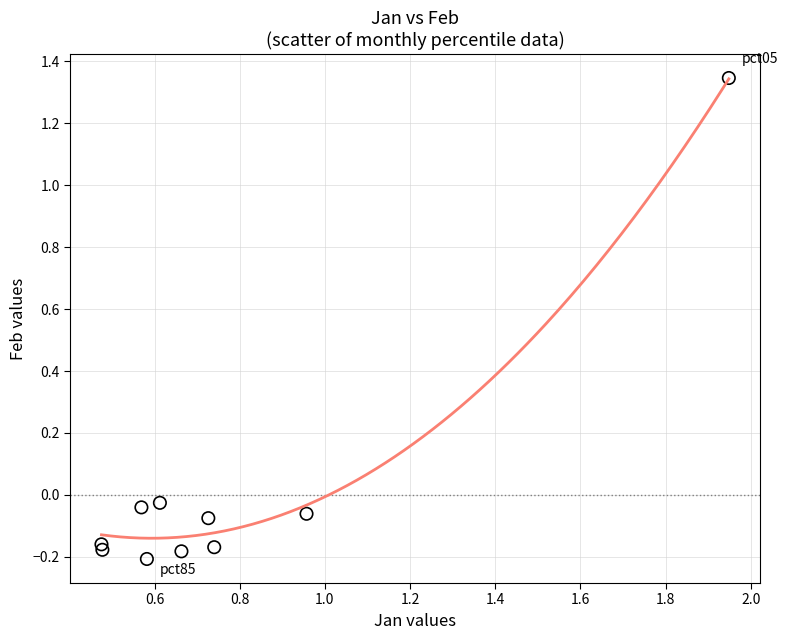

What is the average X value?

0.8